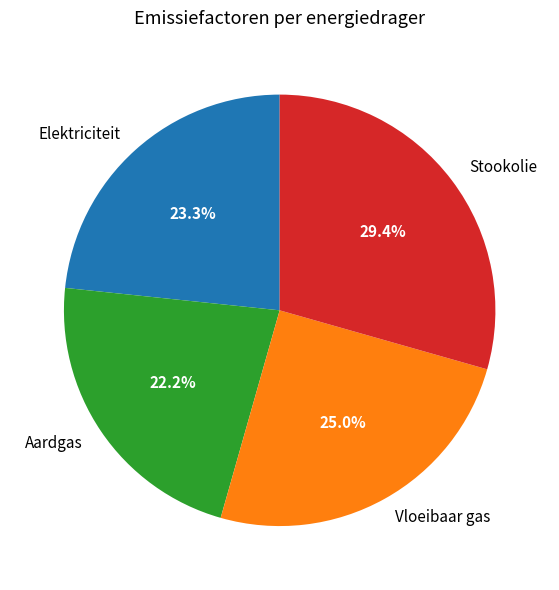

To the nearest percent, what portion does Stookolie represent?

29%